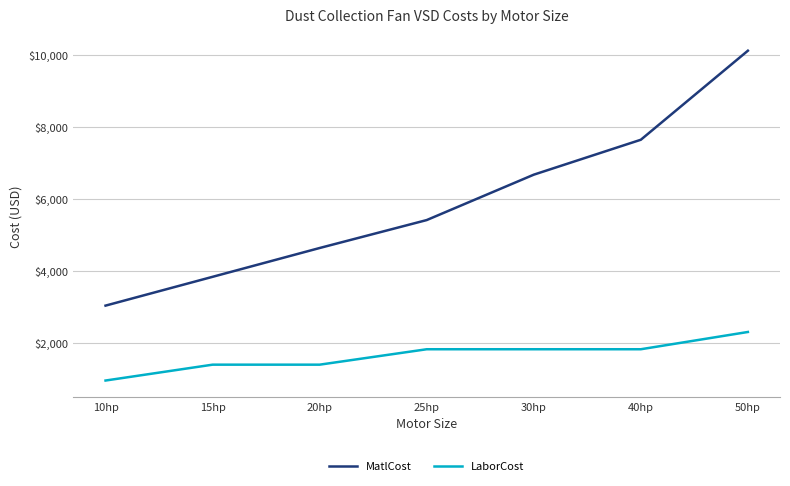

Which series changed the most between 20hp and 40hp?

MatlCost